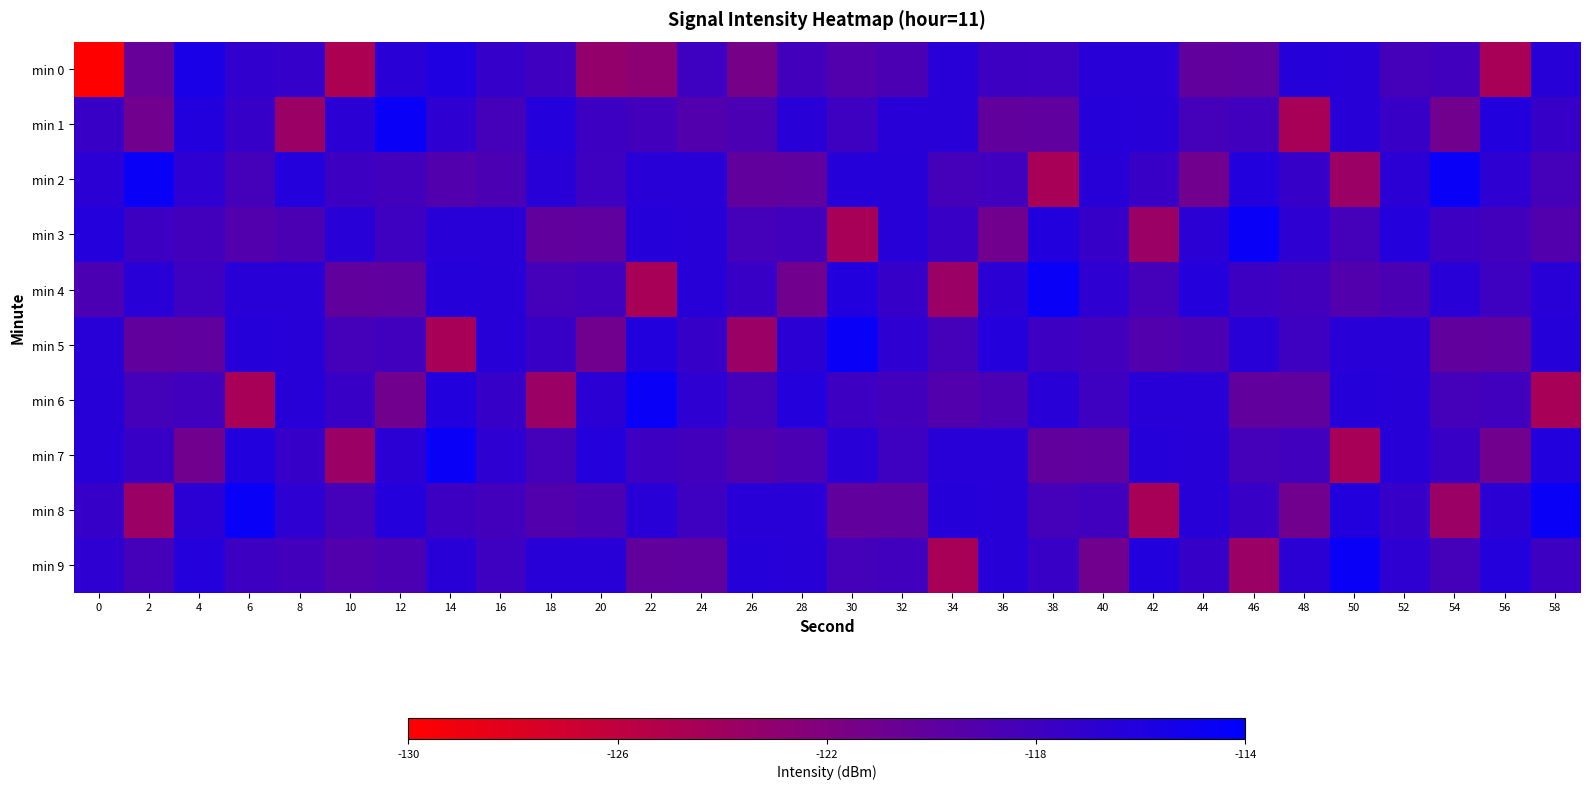

At which category is the sum across all series the highest?

52